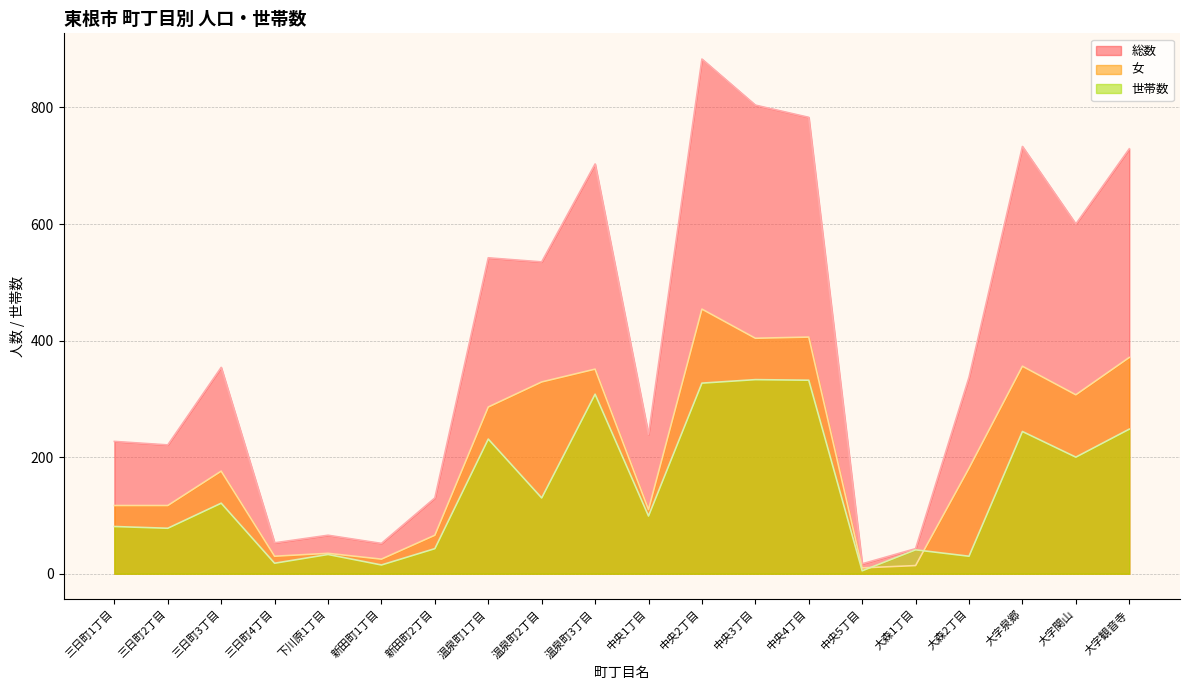

What is the label of the 10th point from the left?

温泉町3丁目